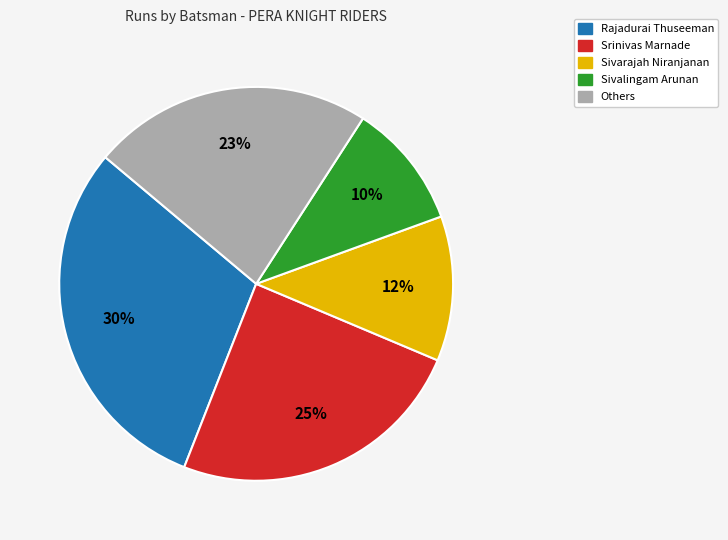

True or false: Sivarajah Niranjanan accounts for 12% of the total.

True